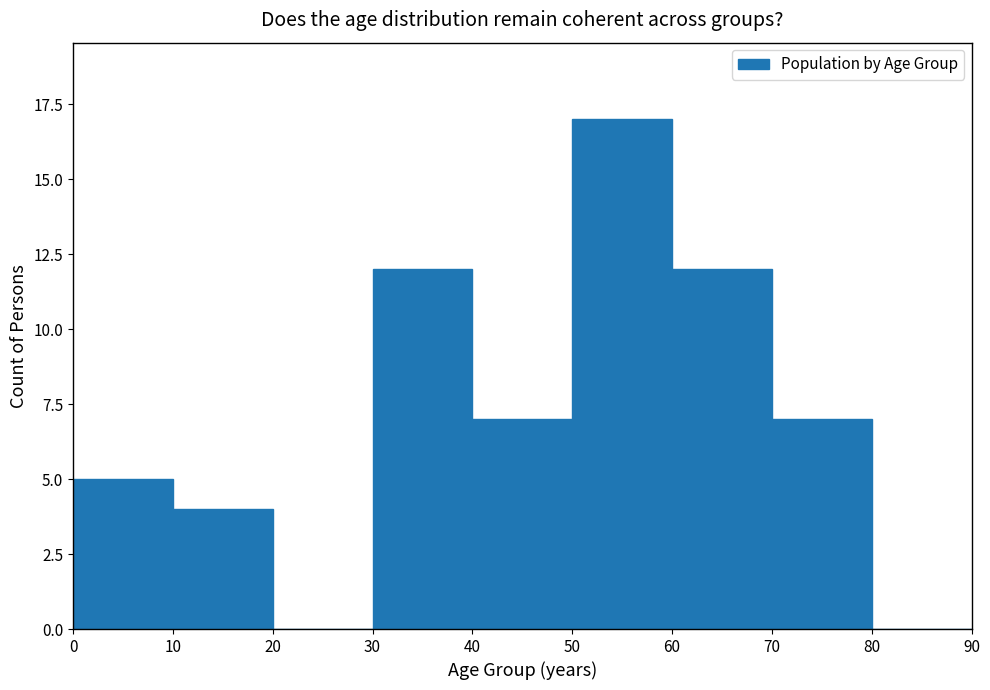

Over which range of the x-axis is the bar tallest?

50 to 60